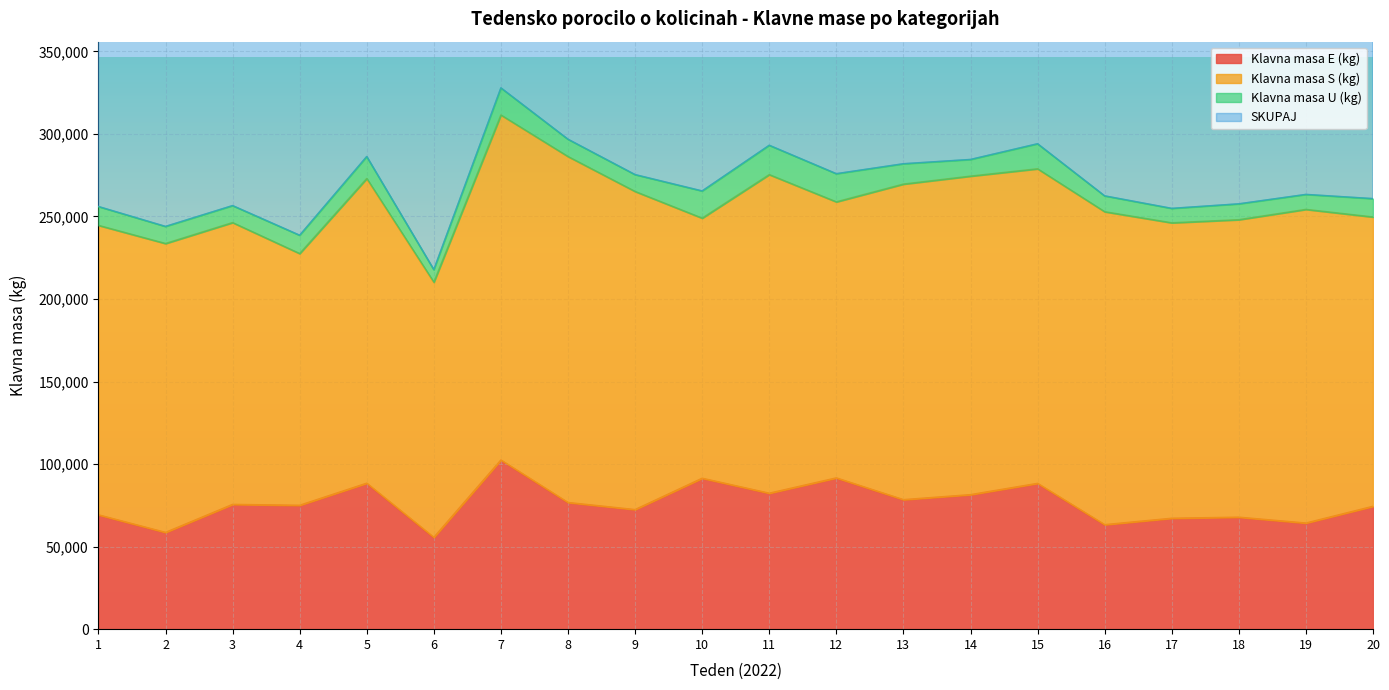

At which label does SKUPAJ reach its minimum?

6